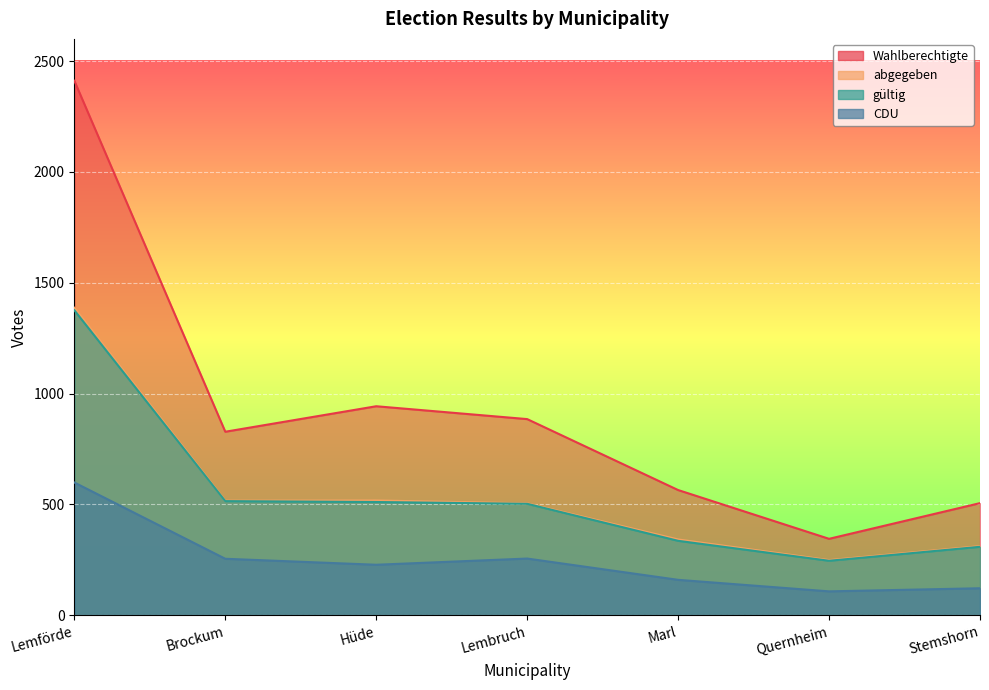

How many interior local valleys does the abgegeben series have?

2